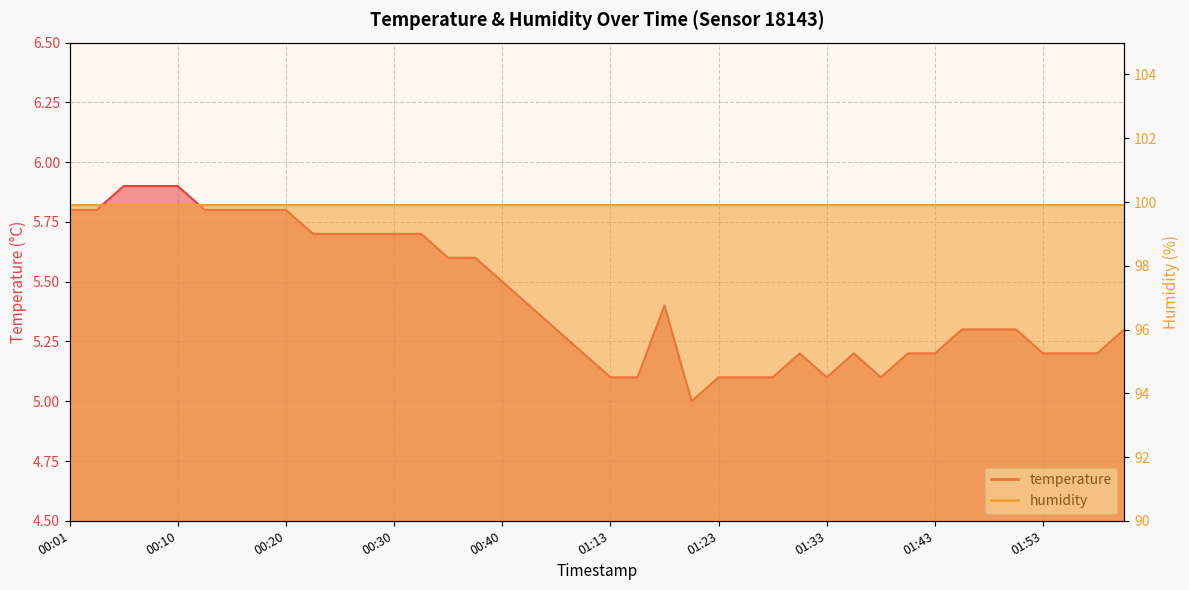

Count the values in the range 5 to 6.

40